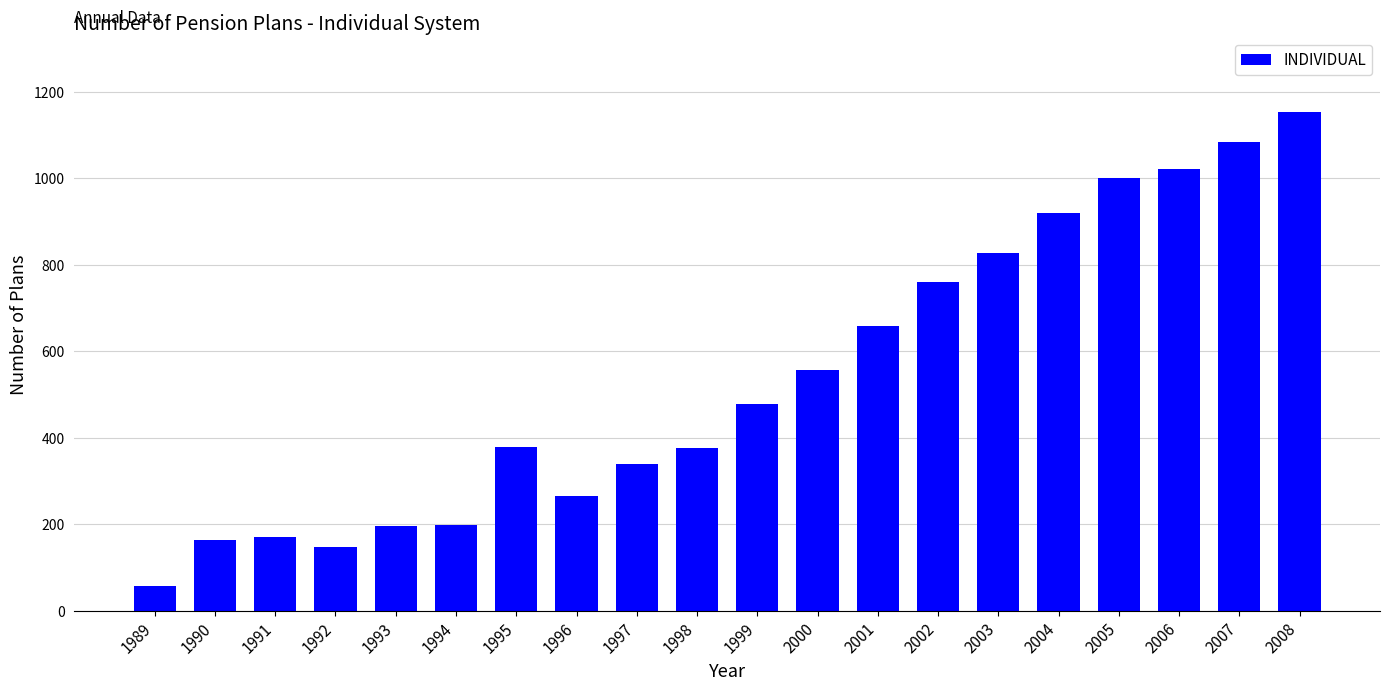

What is the difference between the values at 2000 and 2006?

465